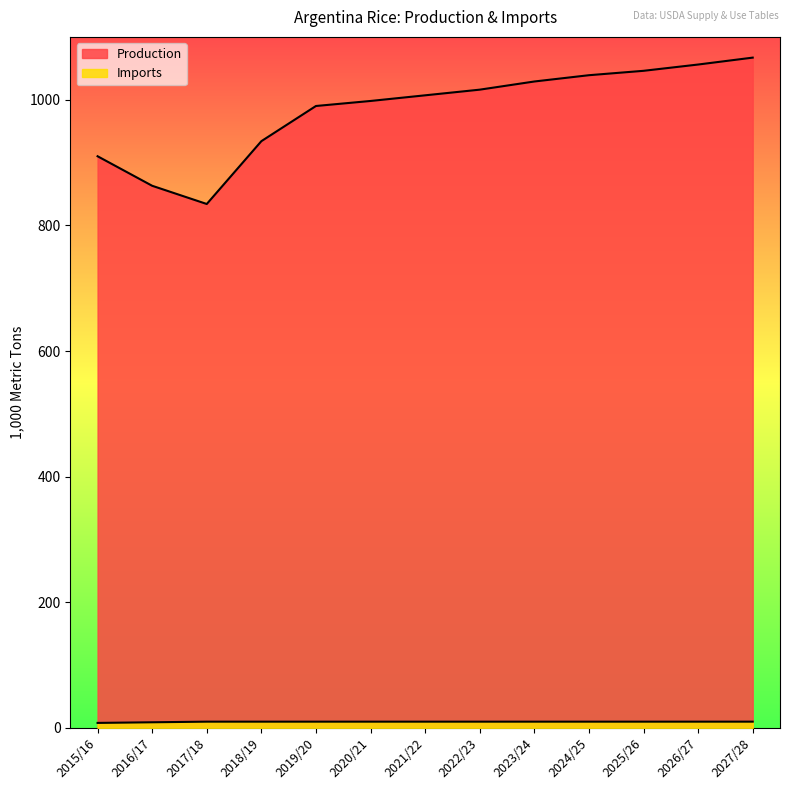

Reading left to right, extract all data points from this chart.

Production: 910	863	834	934	990	998	1007	1016	1029	1039	1046	1056	1067
Imports: 8	9	10	10	10	10	10	10	10	10	10	10	10